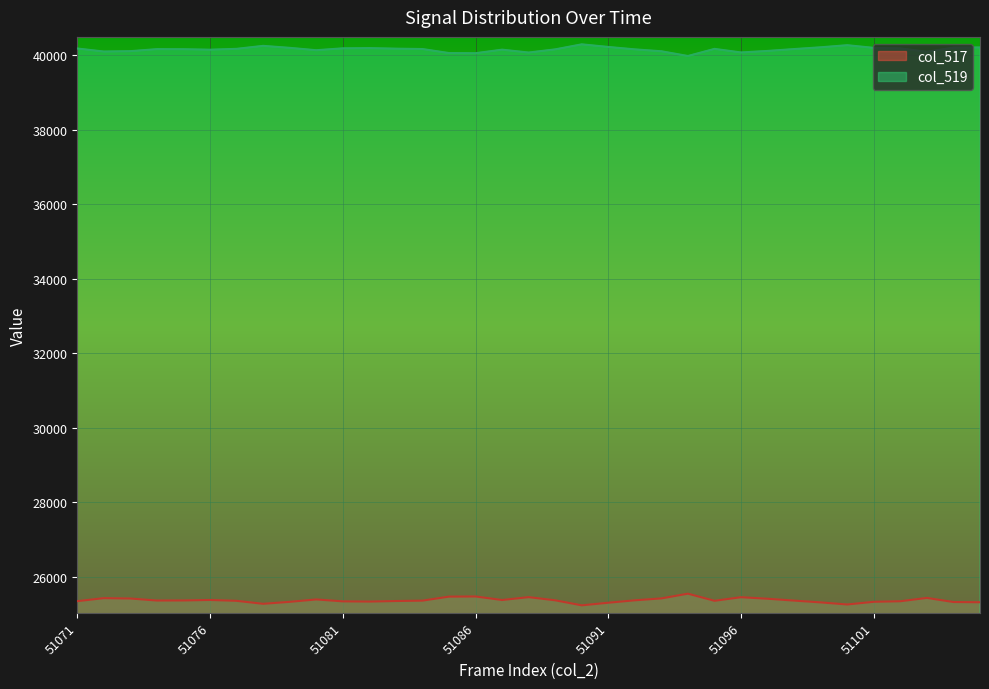

True or false: col_517 has a value of 25346 at 51102.

True